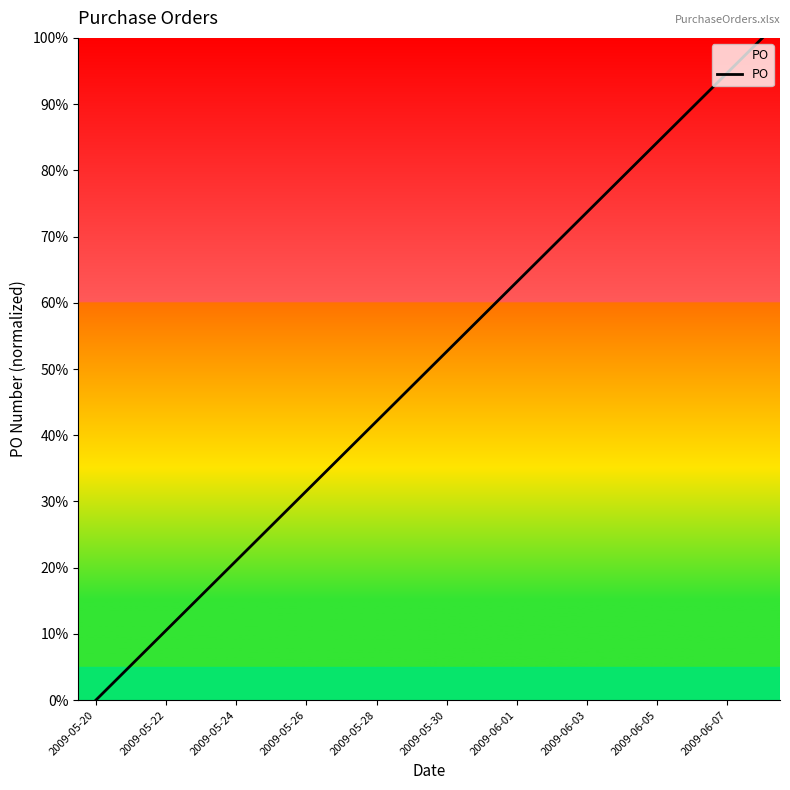

Does the chart display data point markers on the line(s)?

No